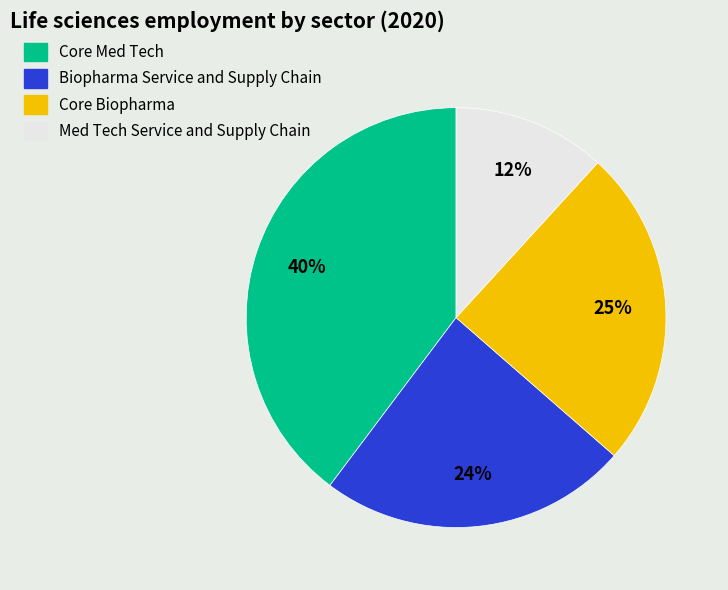

How many segments does this pie chart have?

4